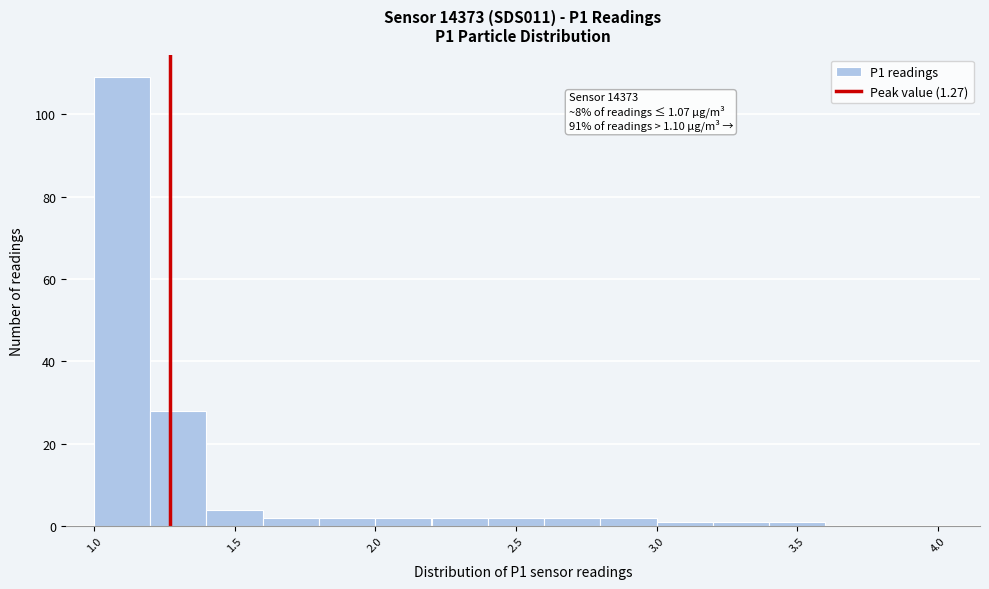

Which range on the x-axis has the tallest bar?

1.0 to 1.2